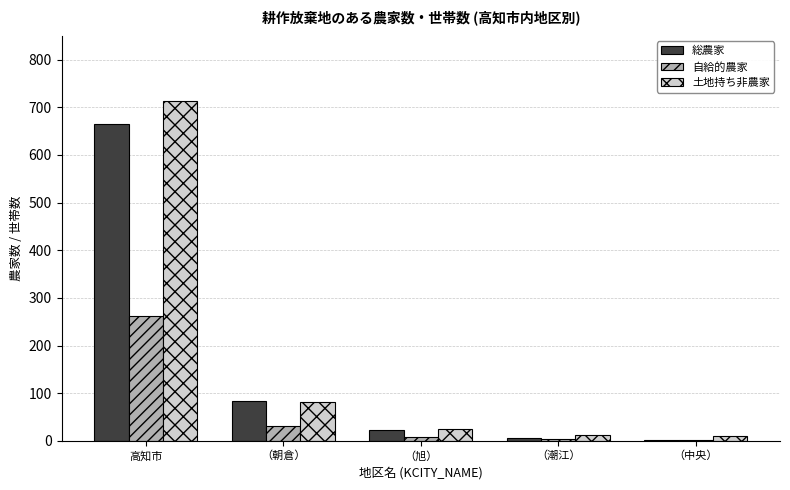

Which label corresponds to the largest value in the chart?

高知市